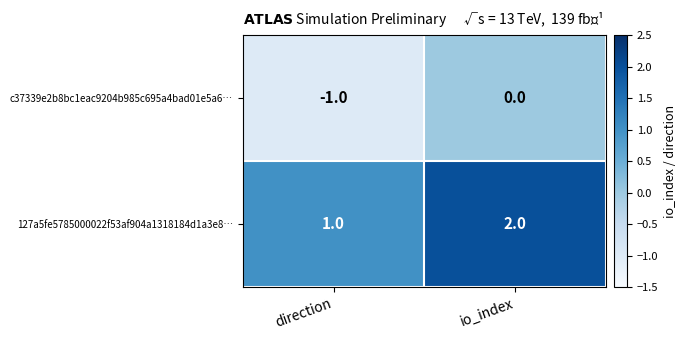

At which category does the chart reach its minimum across all series?

direction